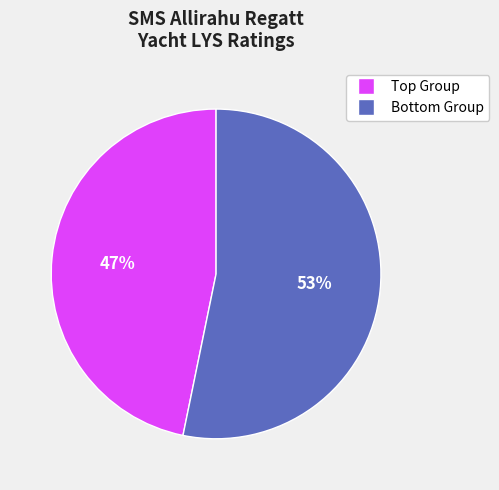

Is there any slice that represents more than half of the pie?

Yes